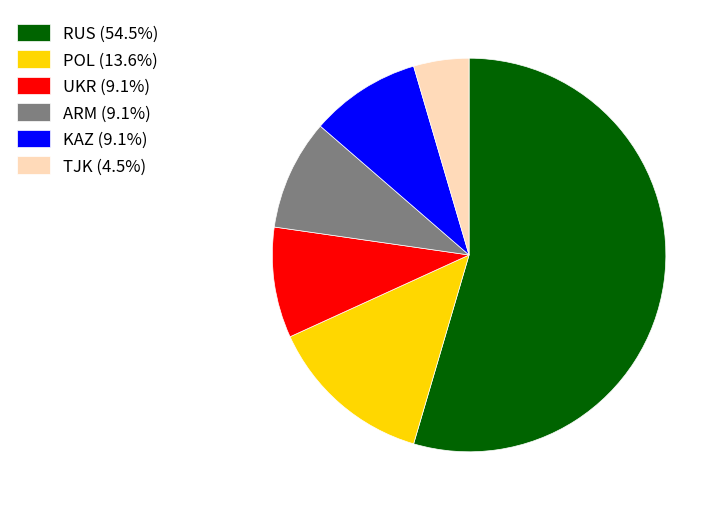

How many segments does this pie chart have?

6